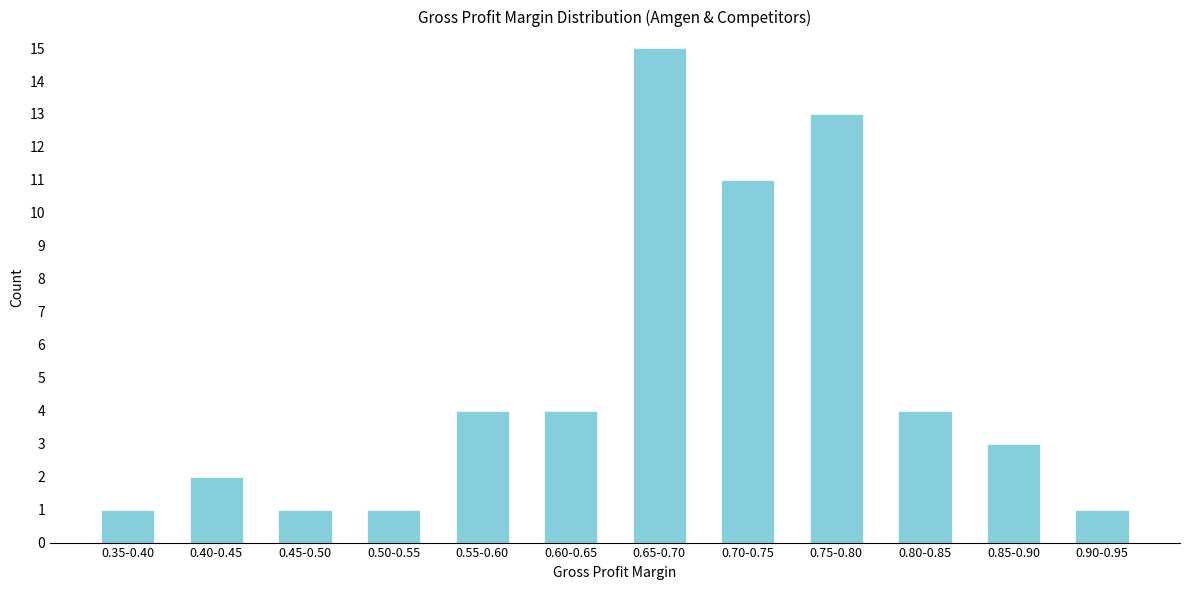

Reading left to right, list all the values displayed in this chart.

1	2	1	1	4	4	15	11	13	4	3	1